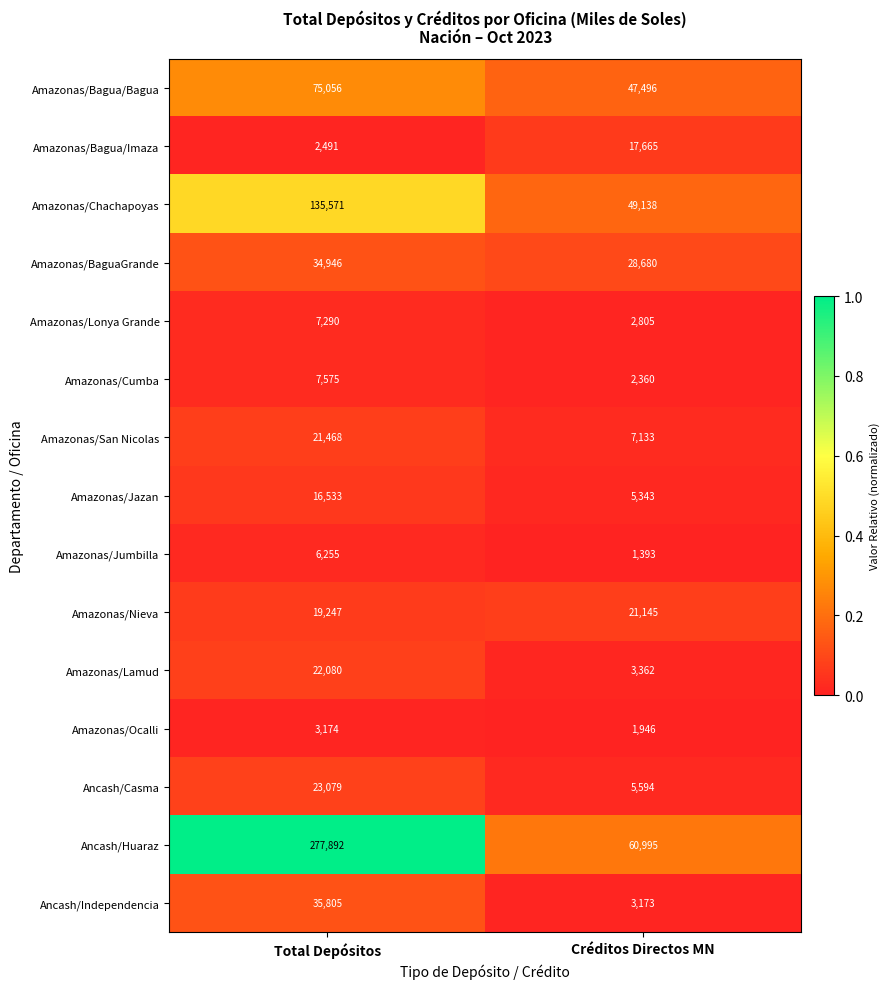

List the series in order of their peak value, highest first.

Ancash/Huaraz, Amazonas/Chachapoyas, Amazonas/Bagua/Bagua, Ancash/Independencia, Amazonas/BaguaGrande, Ancash/Casma, Amazonas/Lamud, Amazonas/San Nicolas, Amazonas/Nieva, Amazonas/Bagua/Imaza, Amazonas/Jazan, Amazonas/Cumba, Amazonas/Lonya Grande, Amazonas/Jumbilla, Amazonas/Ocalli